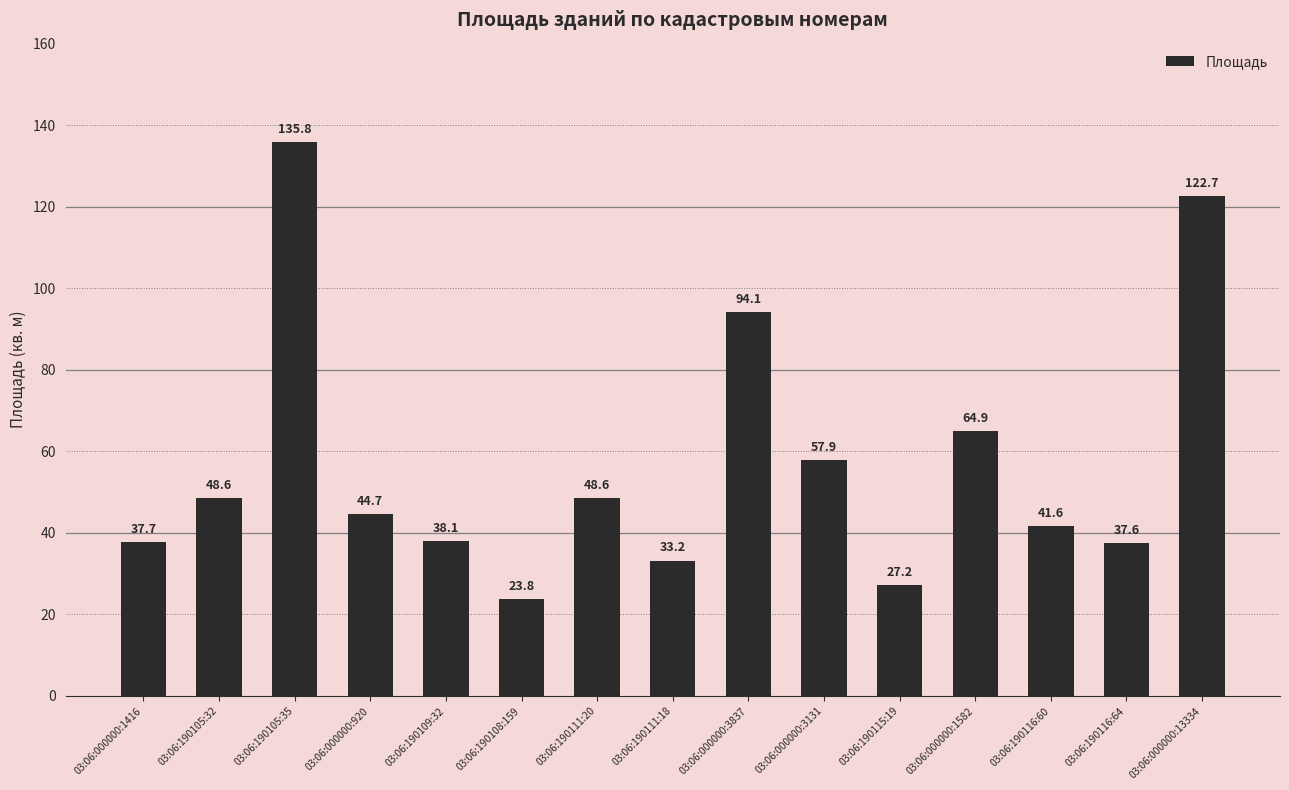

What is the label of the 5th bar from the right?

03:06:190115:19